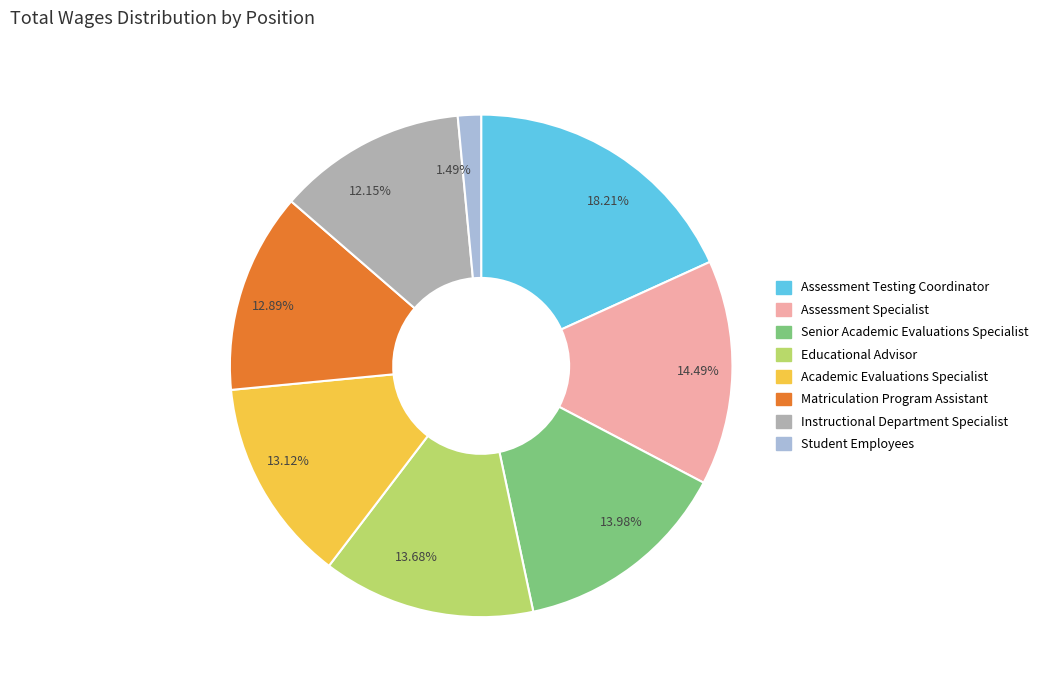

Approximately how many times larger is the value at 18.21% compared to 12.15%?

1.5